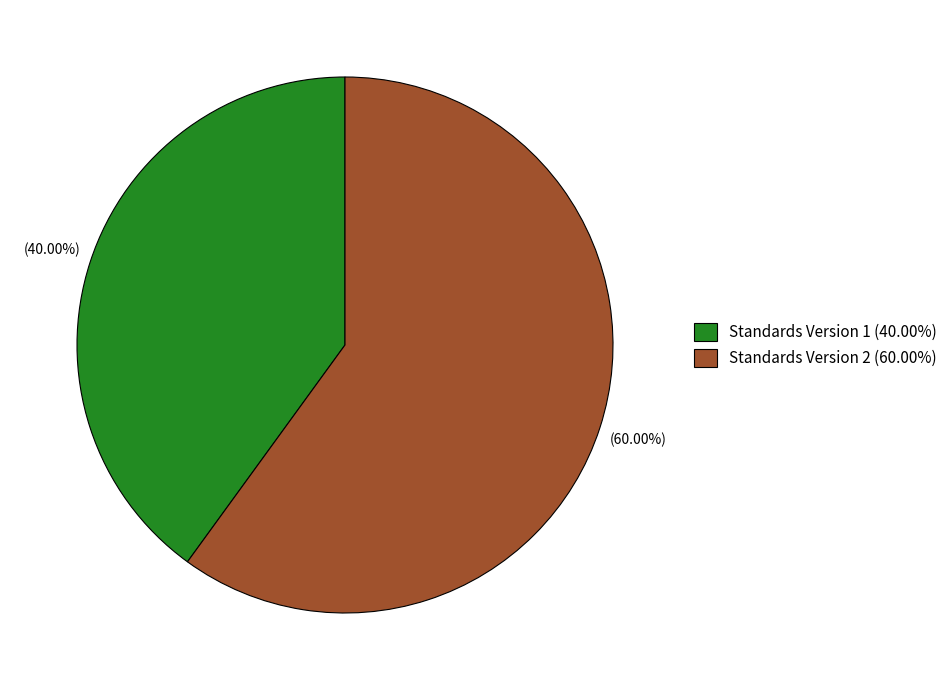

What is the ratio of the value at Standards Version 1 (40.00%) to the value at Standards Version 2 (60.00%)?

0.7